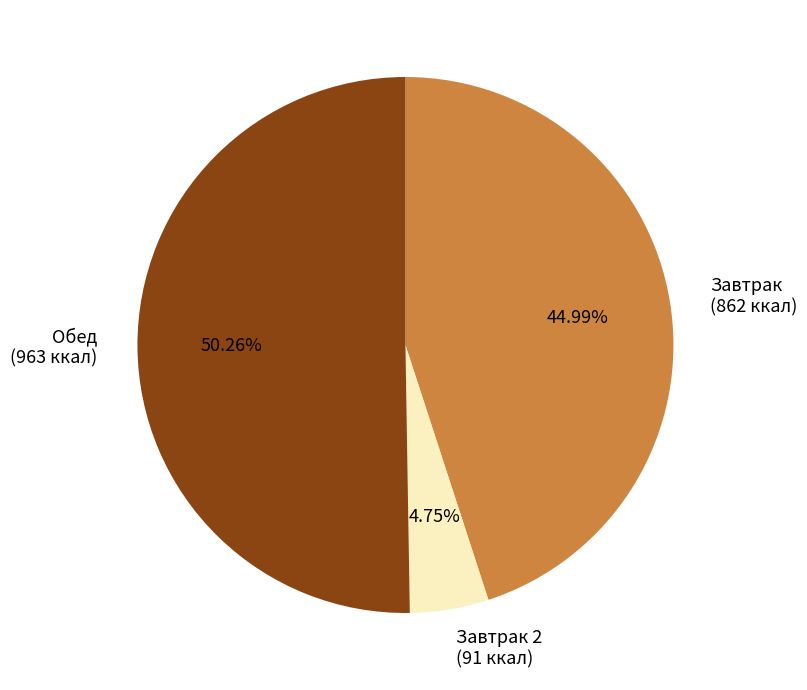

Which slice is the largest?

Обед (963 ккал)